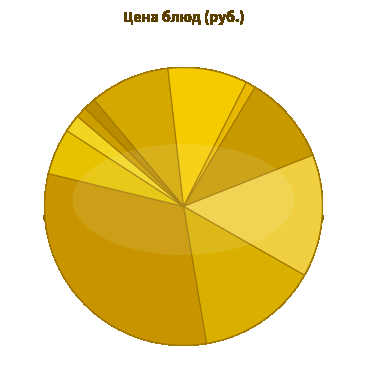

Which category has the biggest portion of the pie?

Фрикадельки из говядины